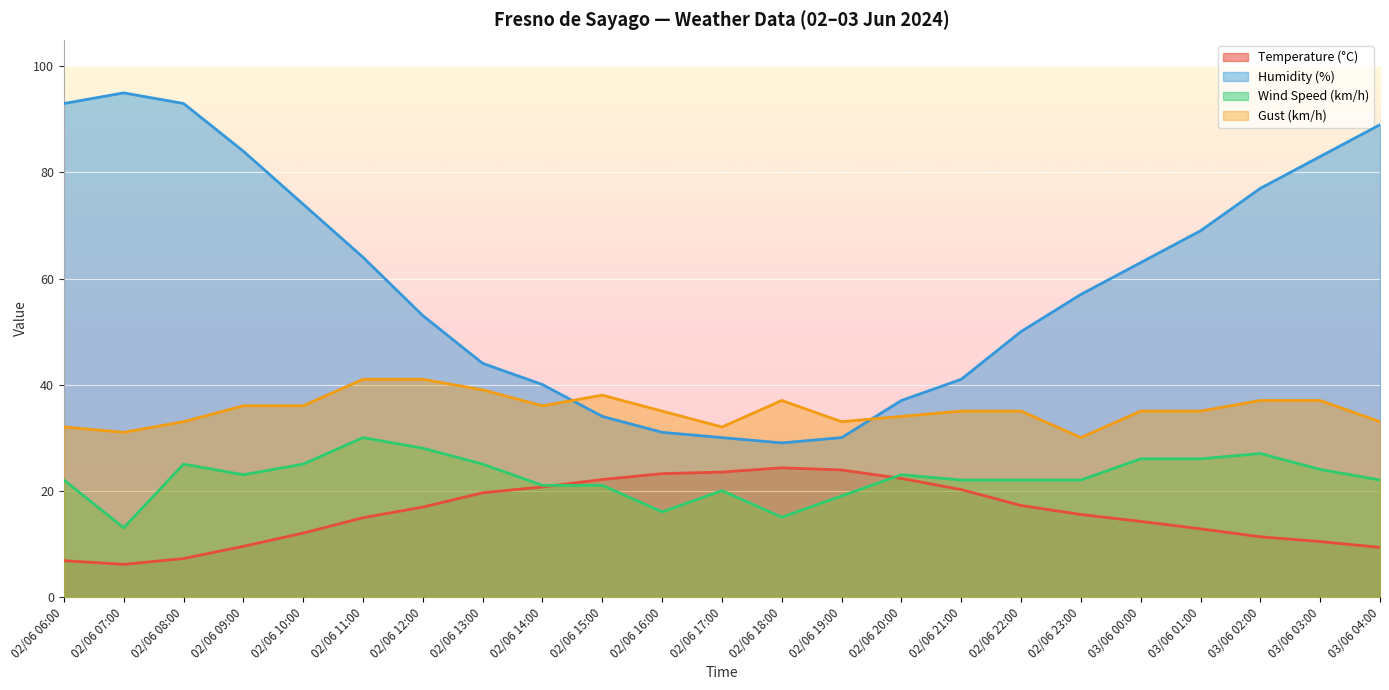

In Wind Speed (km/h), how many points are lower than both neighbors (excluding endpoints)?

4